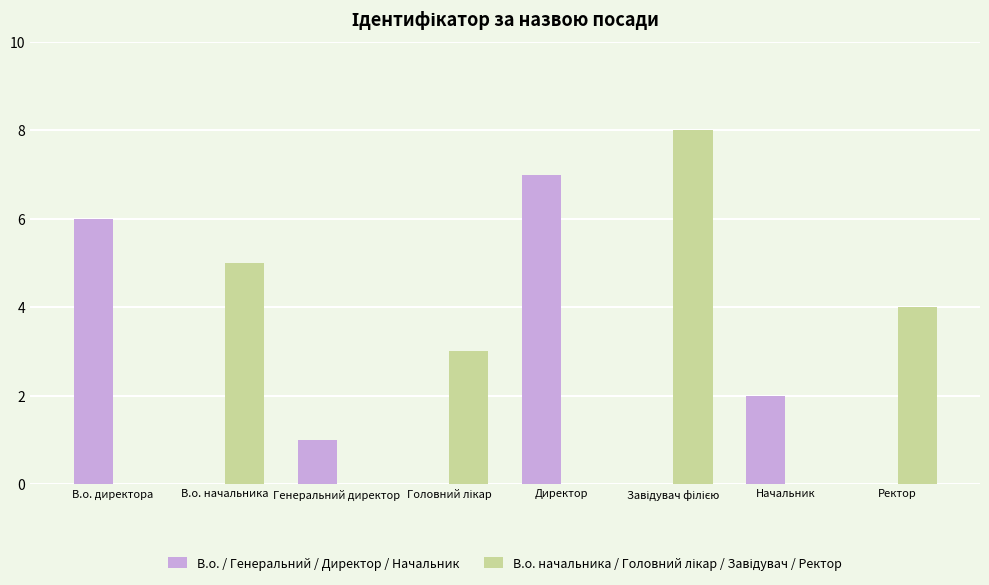

What is the maximum value shown in the chart?

8